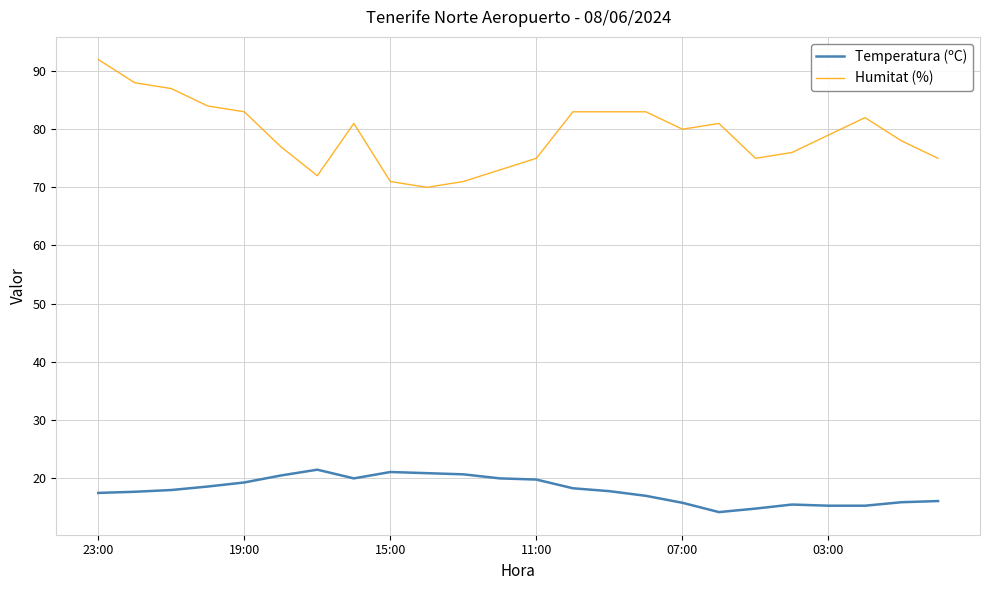

Rank the series by their maximum value, from lowest to highest.

Temperatura (ºC), Humitat (%)